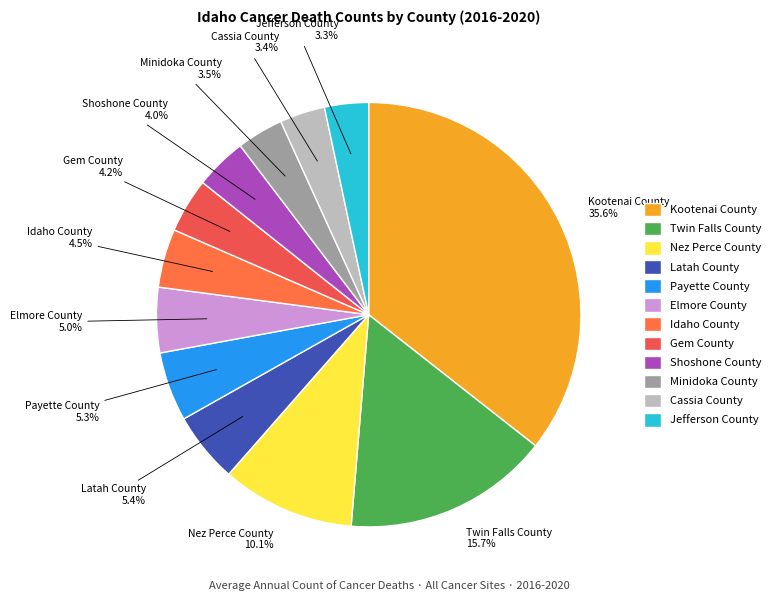

Combined, what portion of the pie is Cassia County and Kootenai County?

39.0%